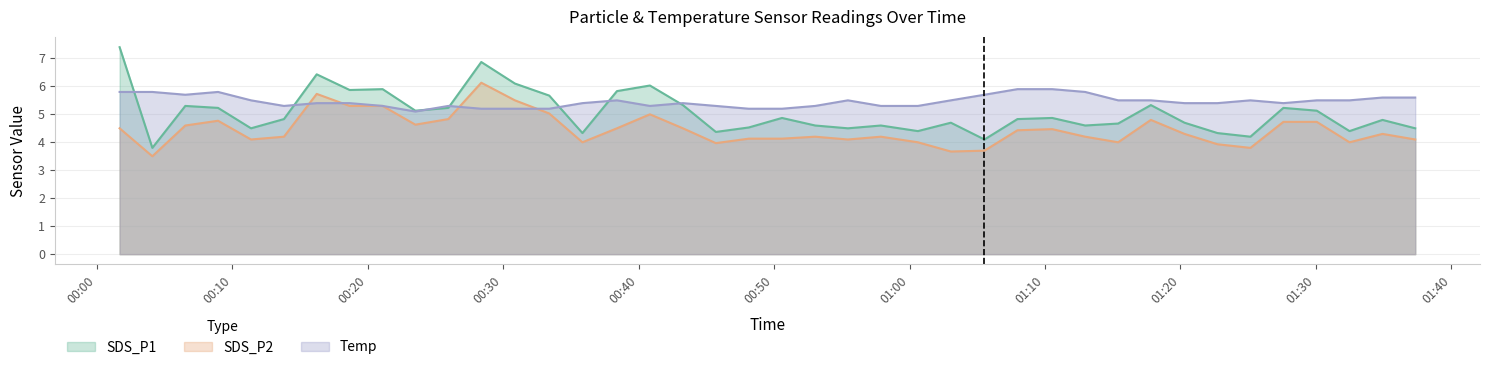

What is the maximum value for SDS_P2?

6.1